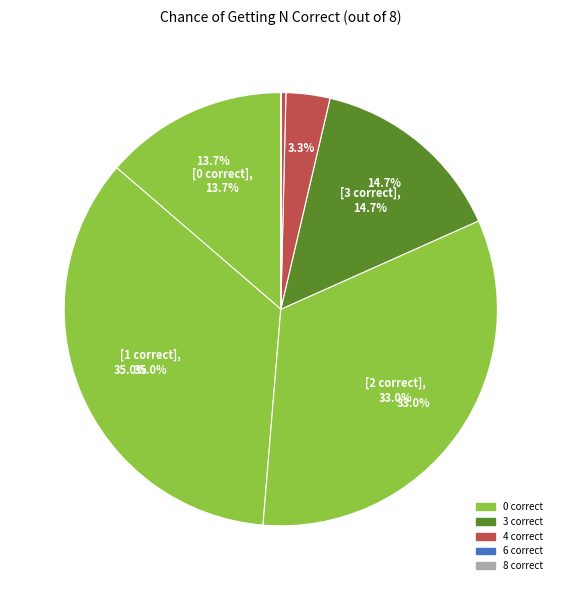

Between 3 correct and 5 correct, which is larger?

3 correct